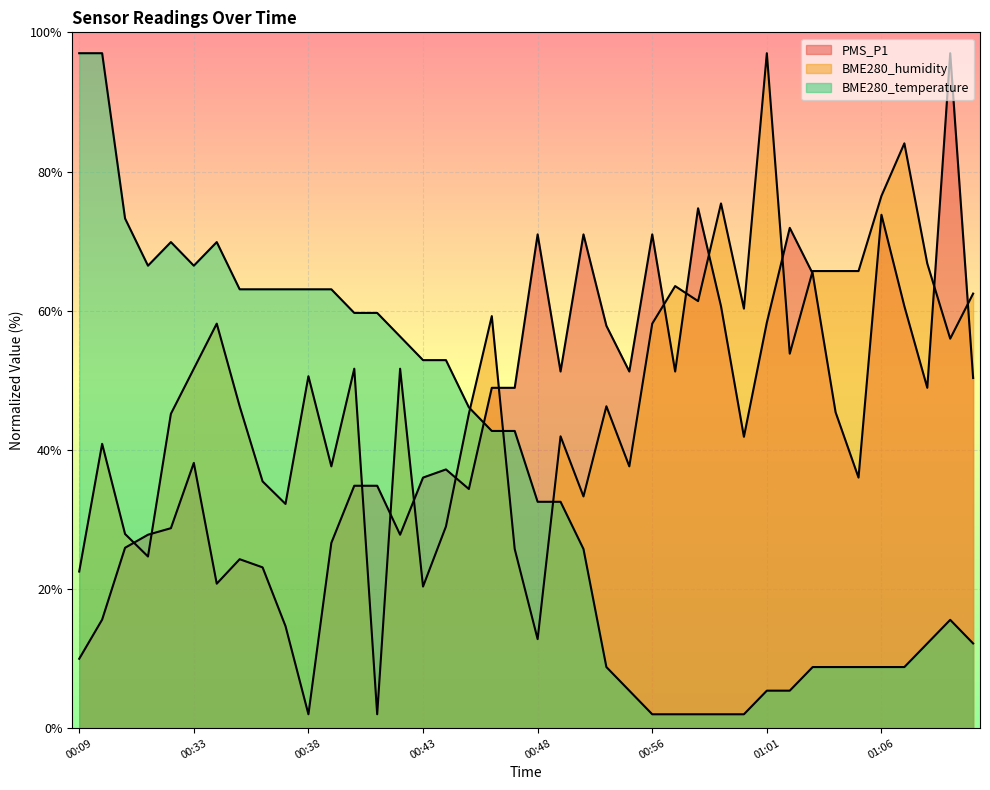

How many data points in PMS_P1 are above 45?

20